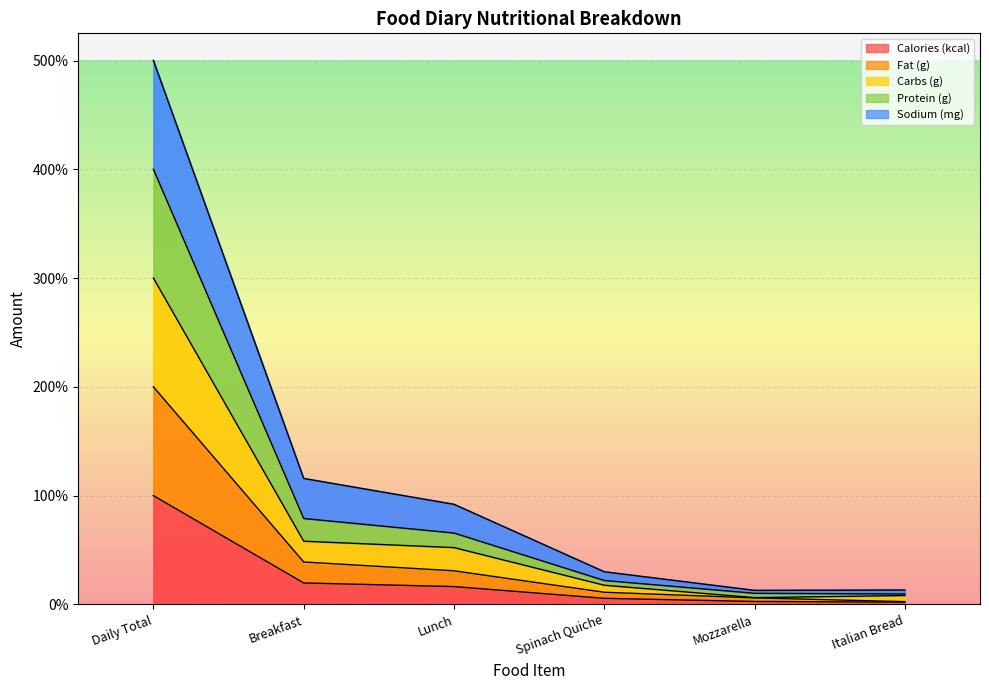

What is the smallest value displayed?

2.1